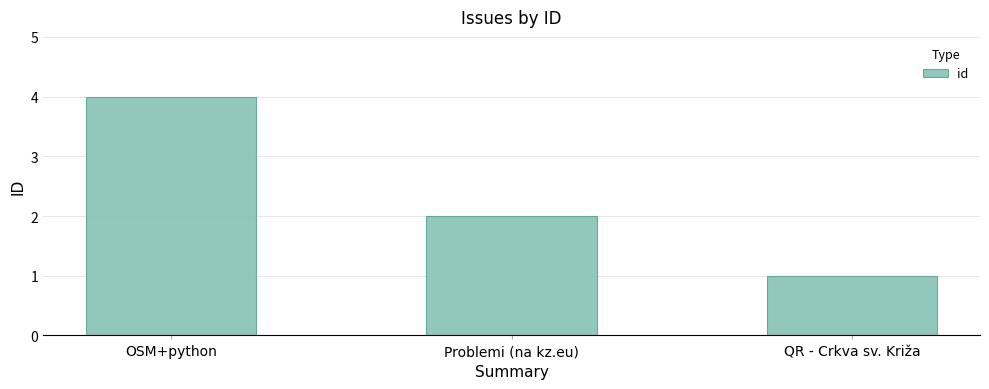

What is the value of the 2nd bar from the left?

2